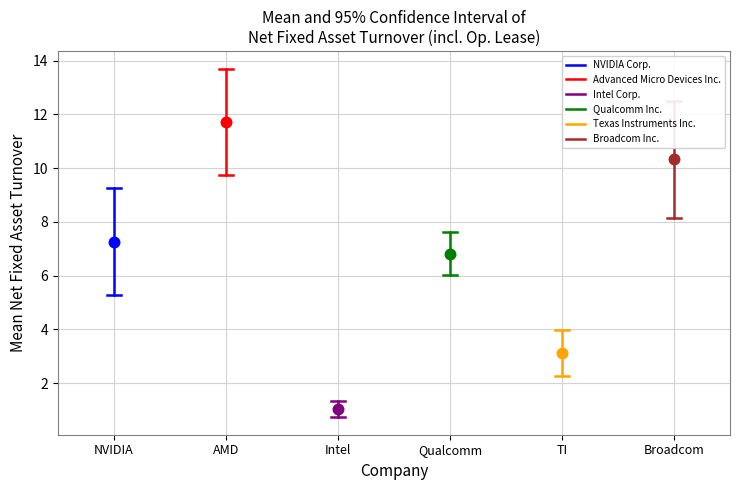

Which series contains the lowest Y value?

Intel Corp.